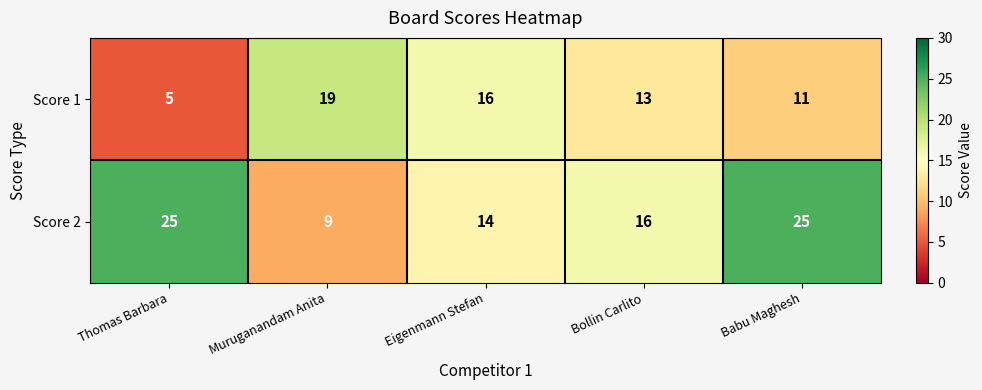

What is the spread (max minus min) of values at Muruganandam Anita?

10